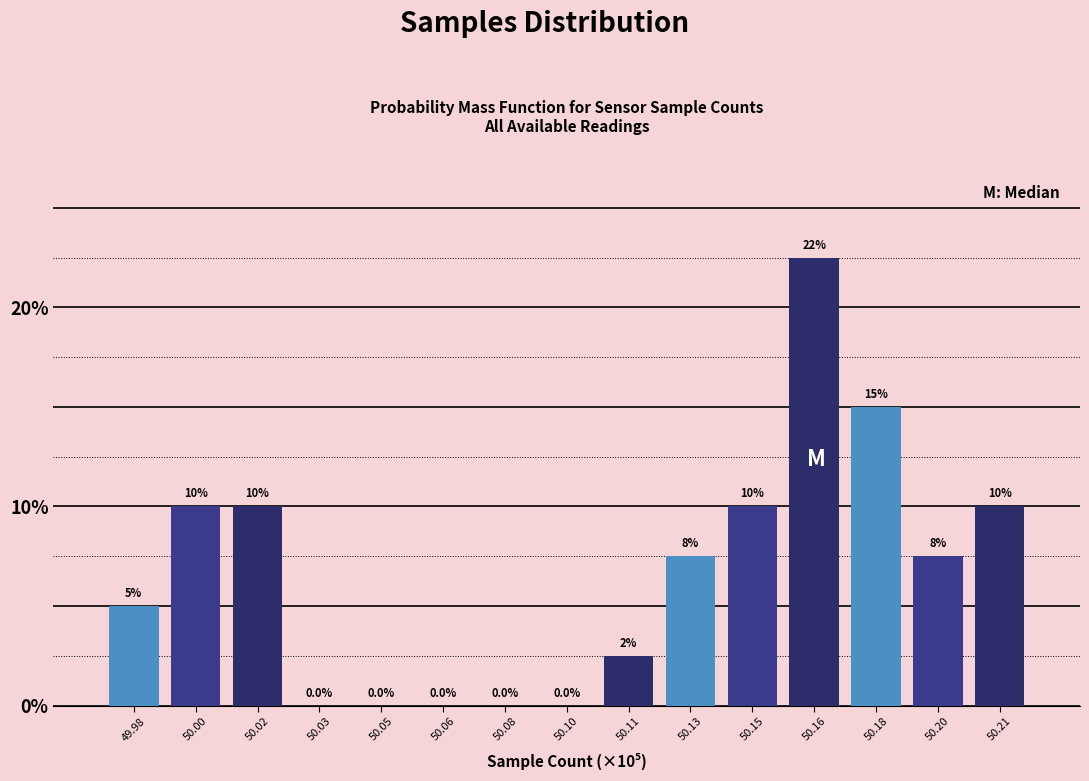

Reading left to right, what are all the values shown in this chart?

49.98=5.0	50.00=10.0	50.02=10.0	50.03=0.0	50.05=0.0	50.06=0.0	50.08=0.0	50.10=0.0	50.11=2.5	50.13=7.5	50.15=10.0	50.16=22.5	50.18=15.0	50.20=7.5	50.21=10.0